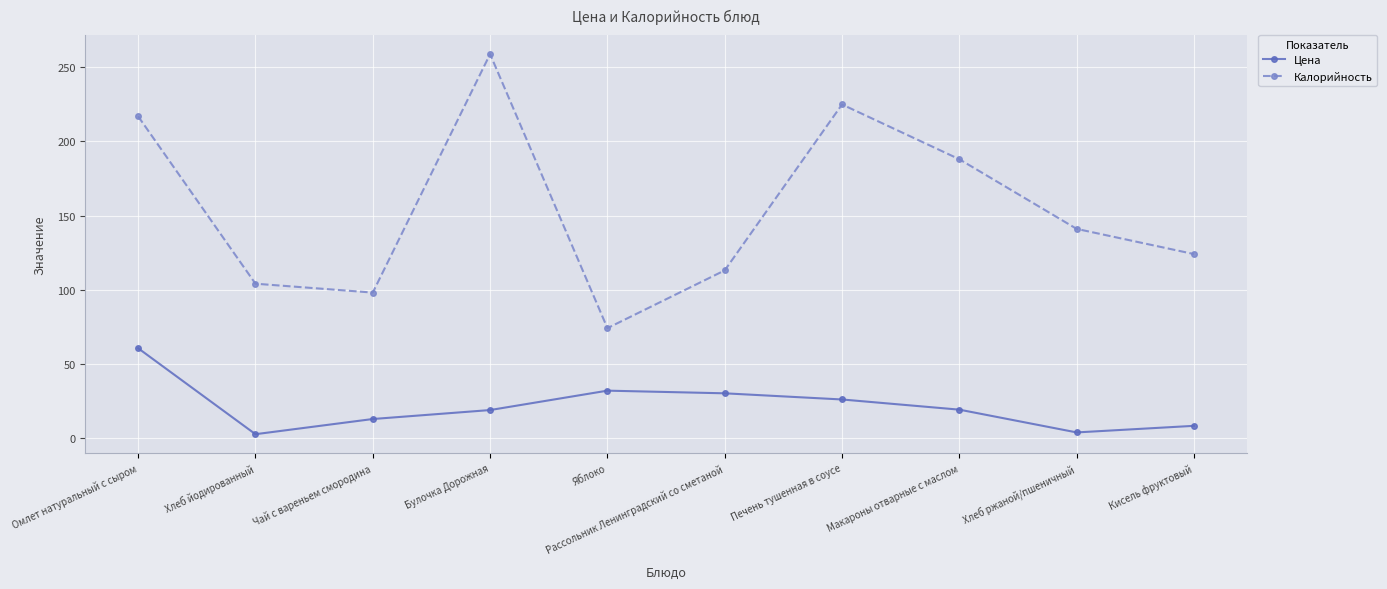

Which label corresponds to the largest value in the chart?

Булочка Дорожная